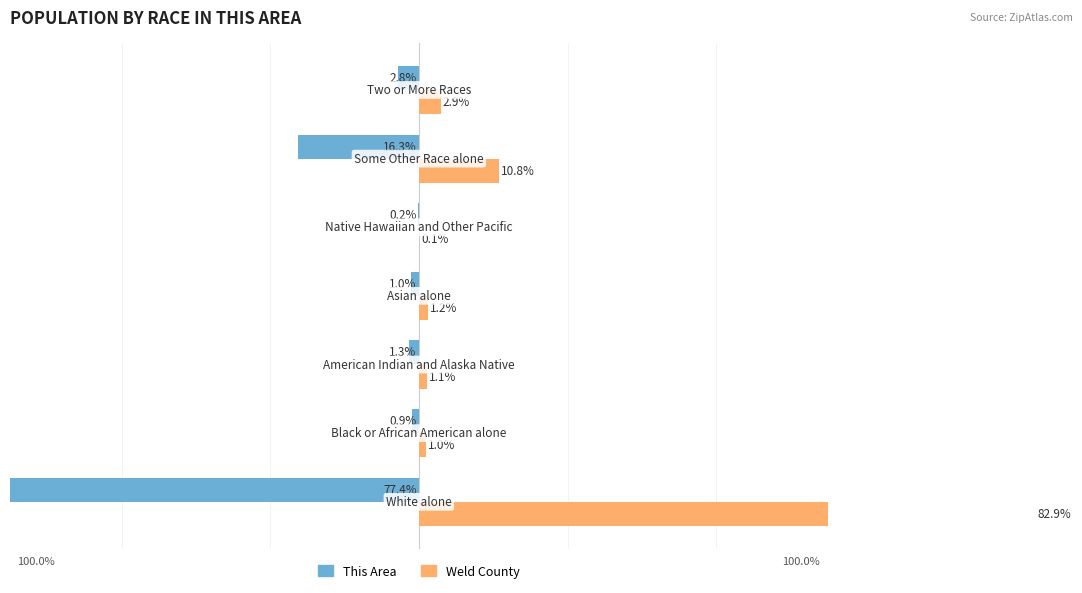

What is the value of the Weld County bar at the 5th from the left?

0.1